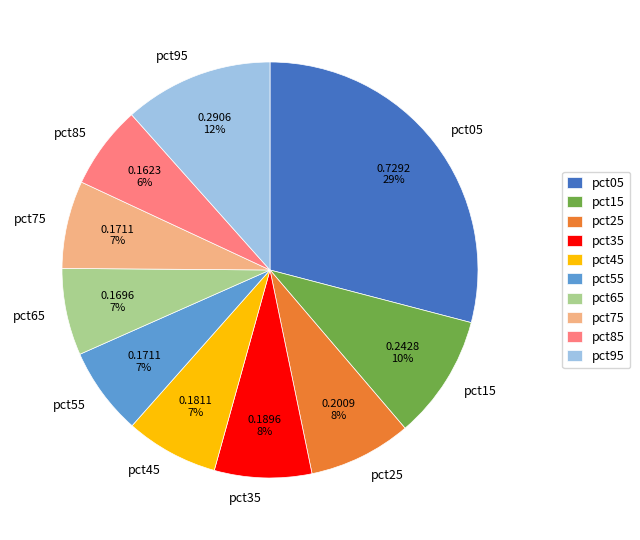

To the nearest percent, what percentage of the pie is pct45?

7%